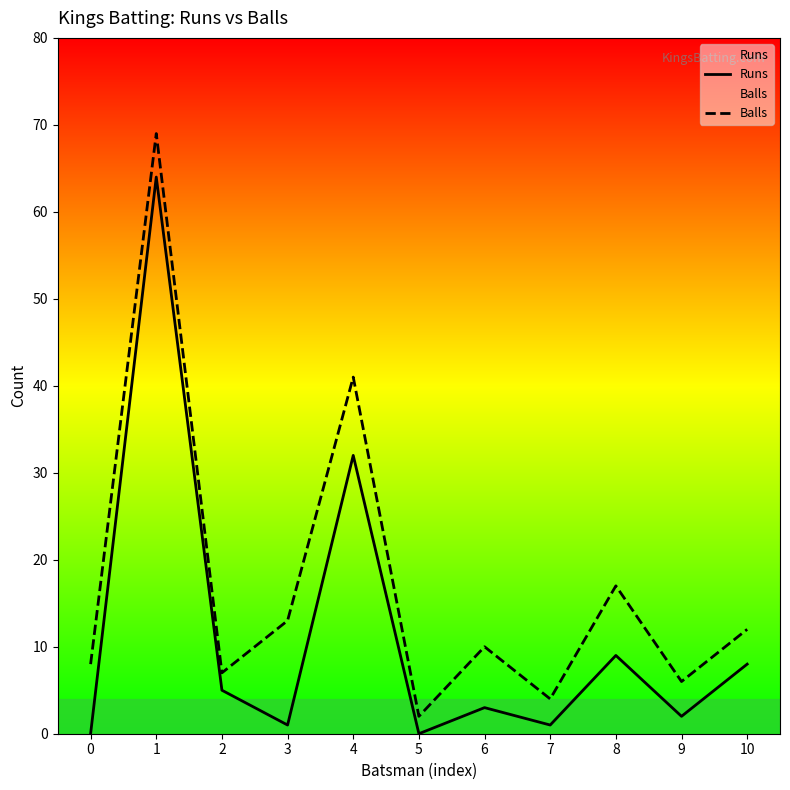

How many interior local valleys does the Balls series have?

4